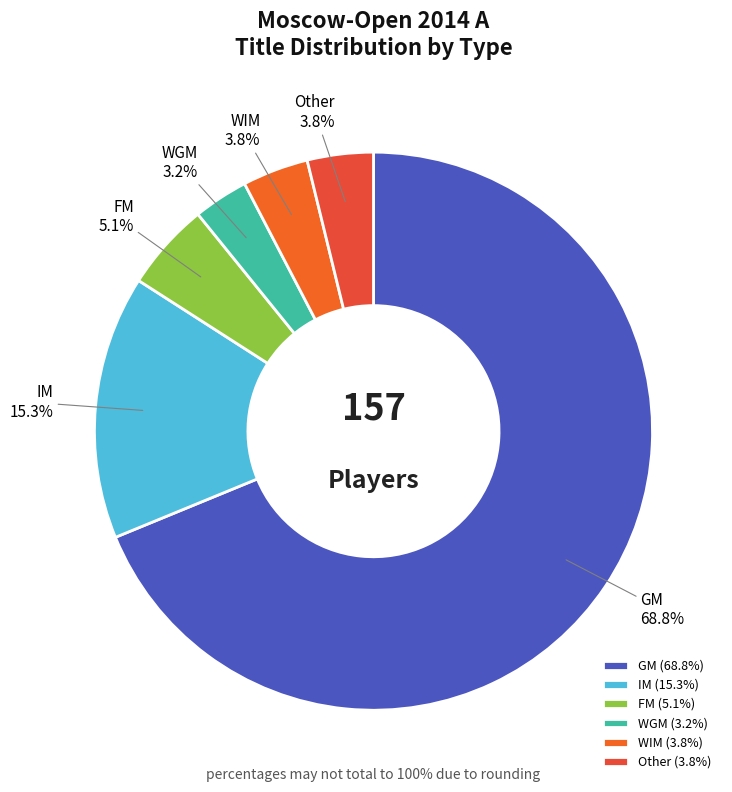

What is the smallest slice in the pie chart?

WGM